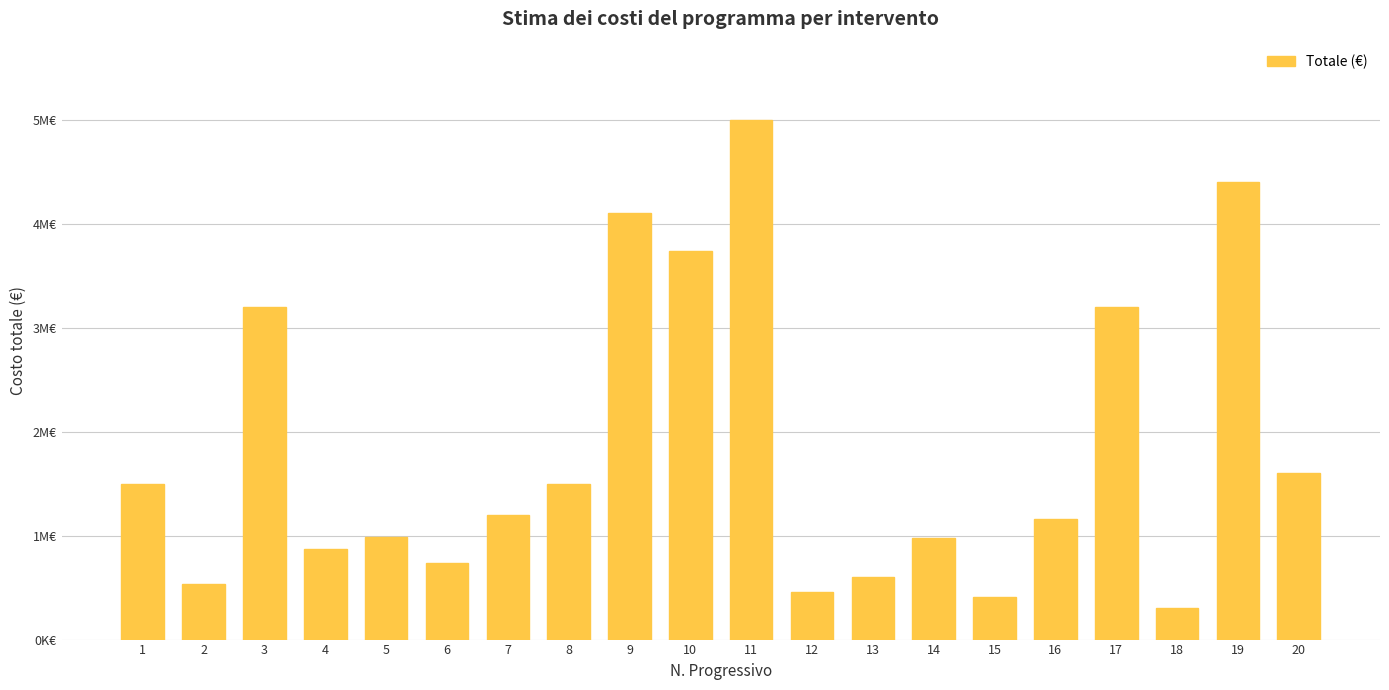

The chart shows a value of 1002975.8 at 3. True or false?

False